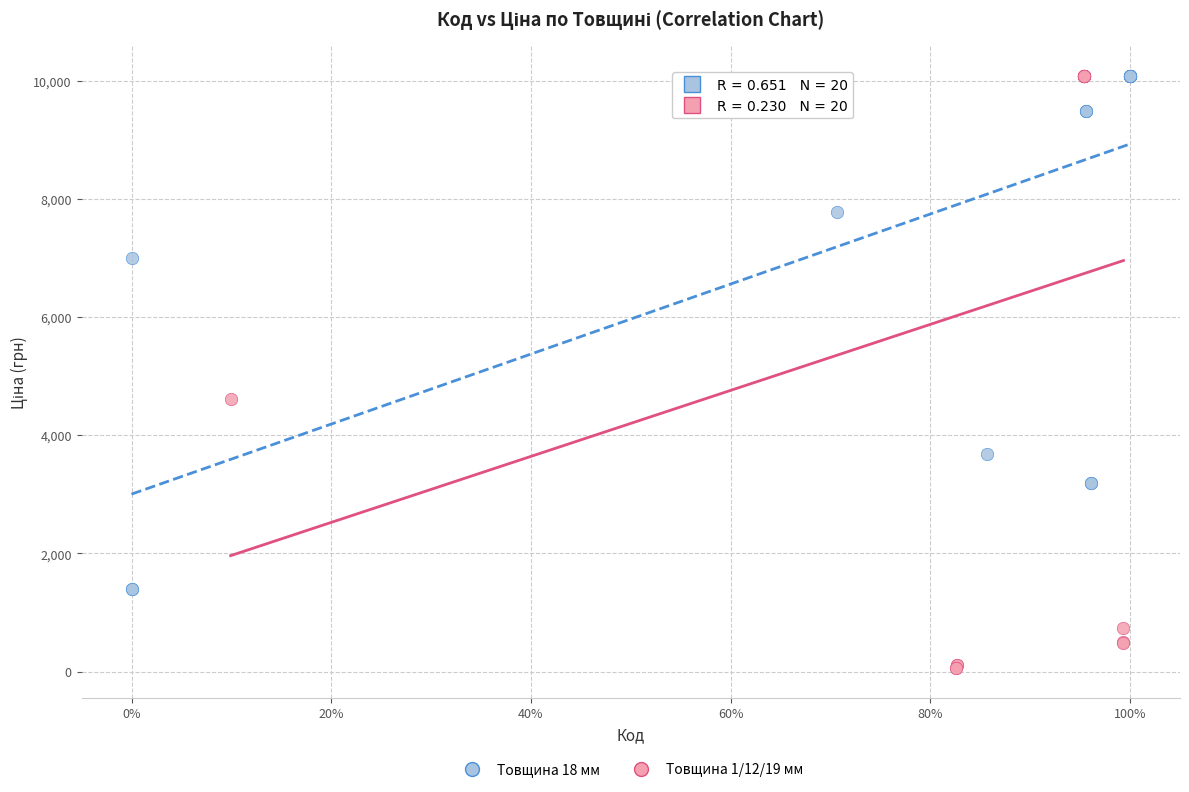

Which series reaches the minimum Y coordinate?

Товщина 1/12/19 мм